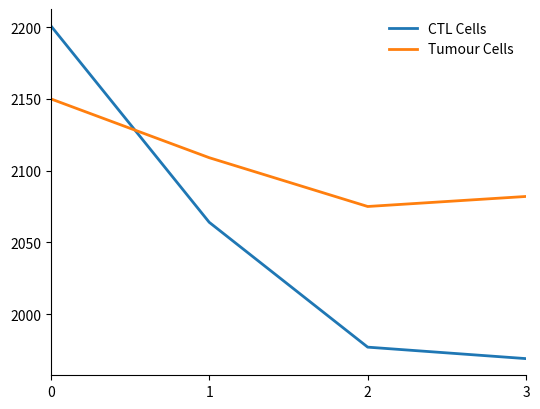

Does the chart have visible grid lines?

No